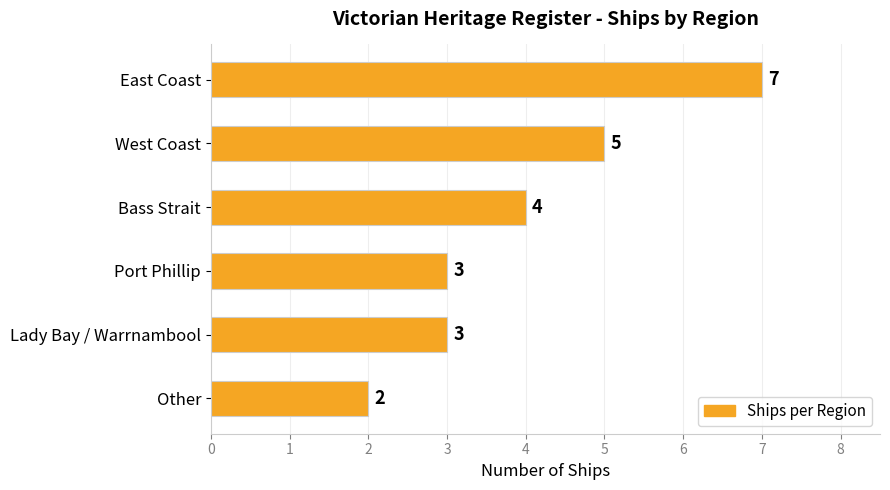

What is the sum of all values?

24